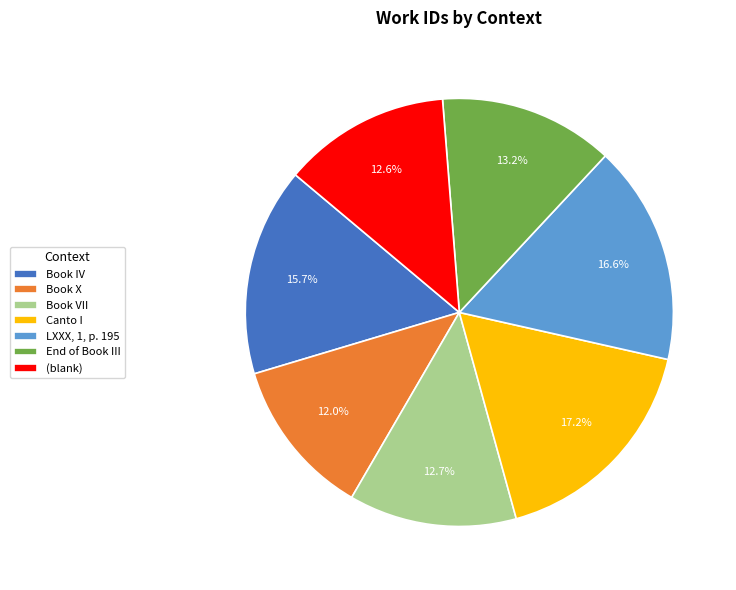

Is there a majority slice in this chart?

No